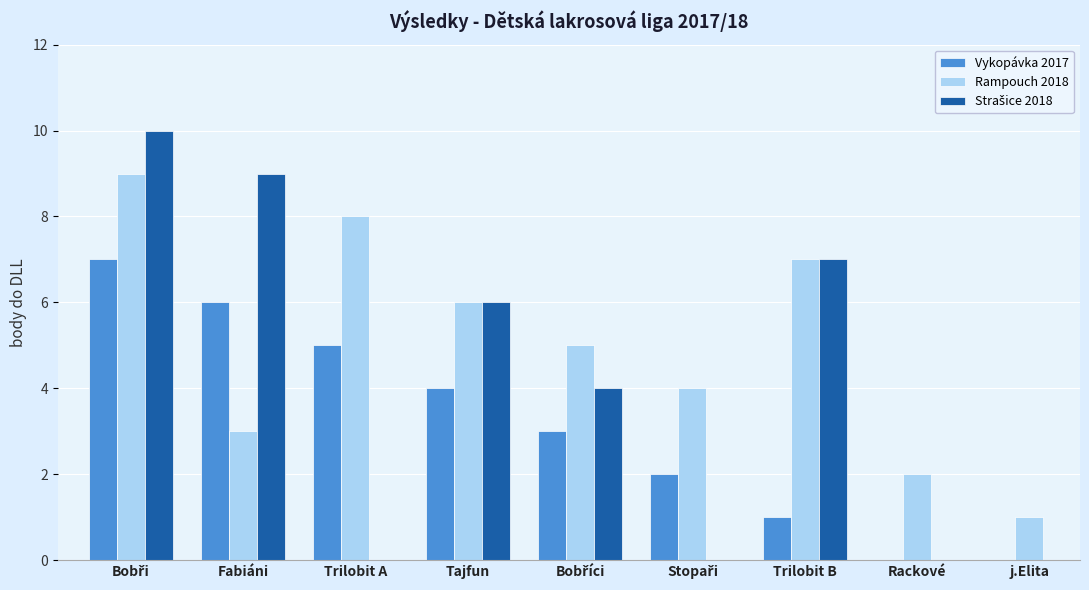

Which series has the largest total across all categories?

Rampouch 2018